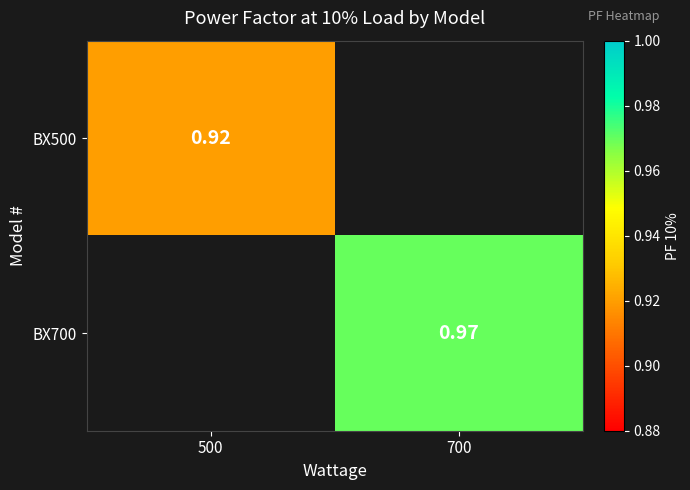

Is it true that BX700 equals 1.0 at 700?

True